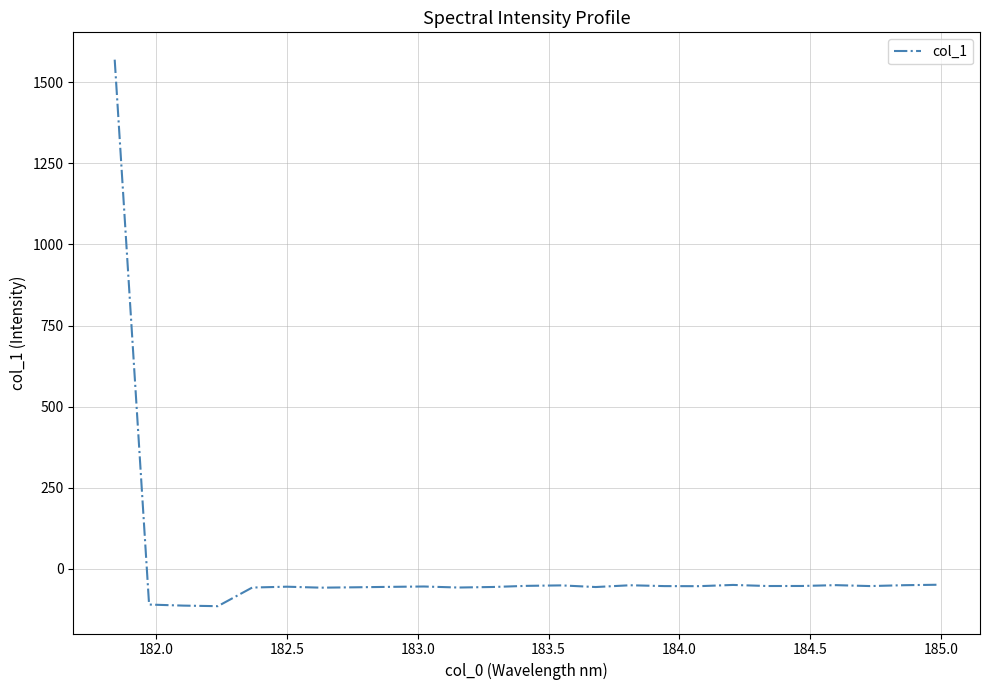

What is the smallest value displayed?

-114.8